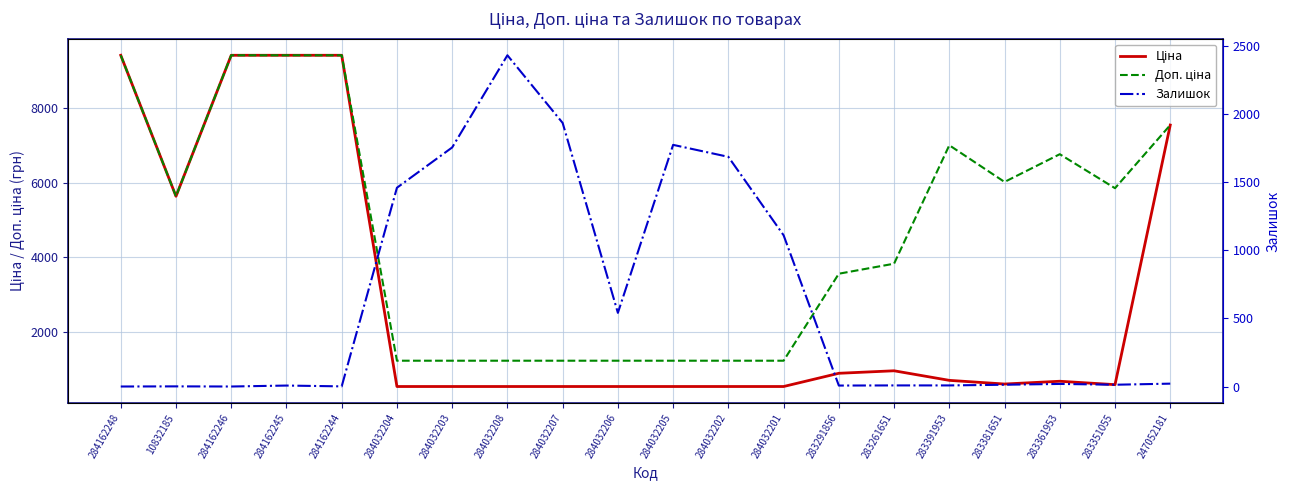

Is it true that Доп. ціна equals 3178.5 at 283351055?

False